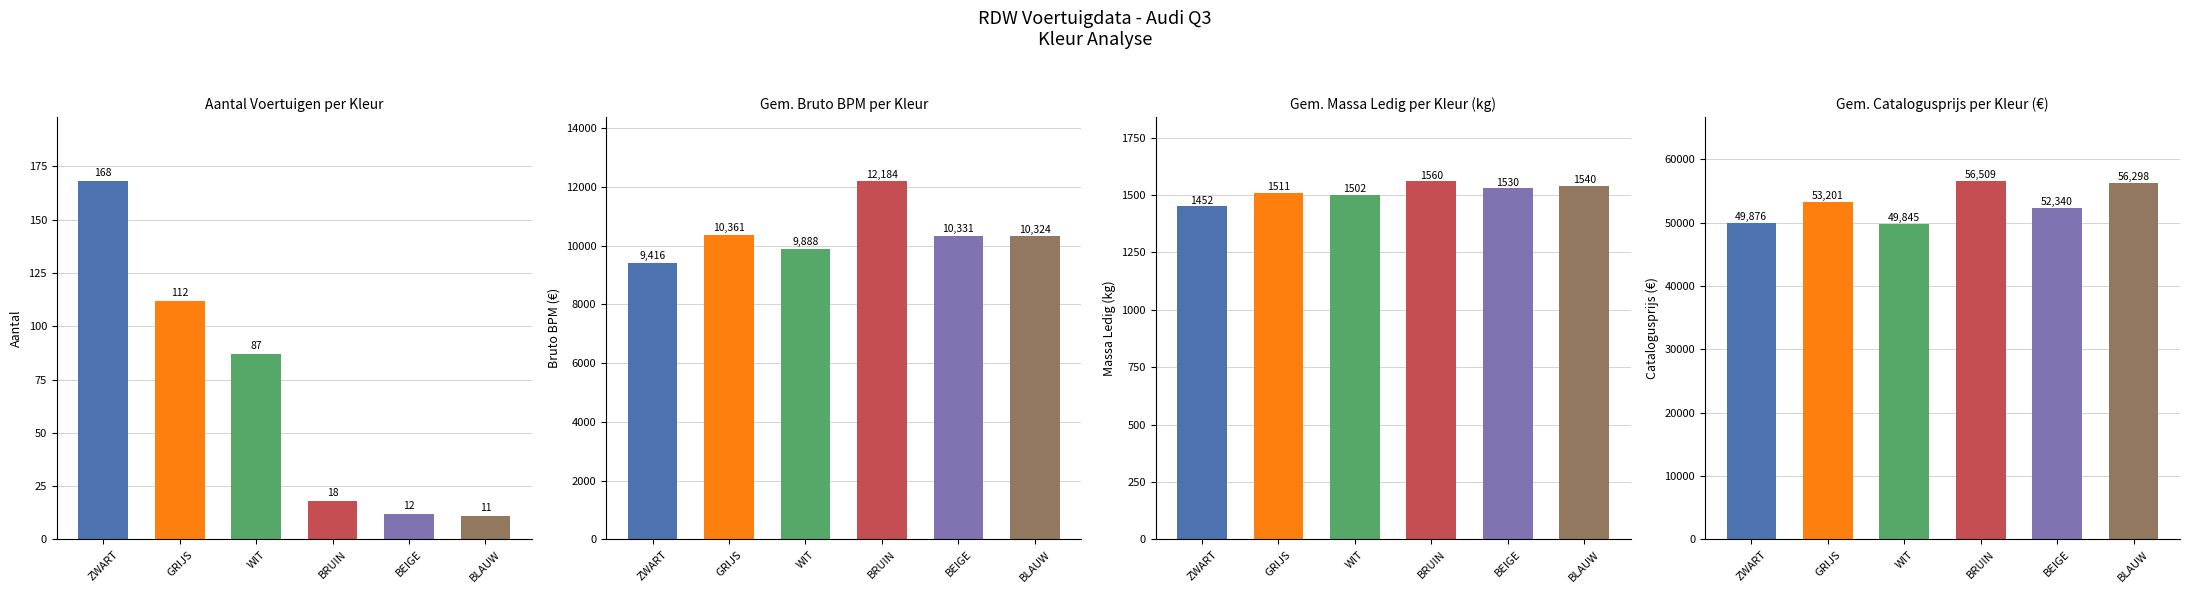

Which has a higher value, WIT or BRUIN?

WIT